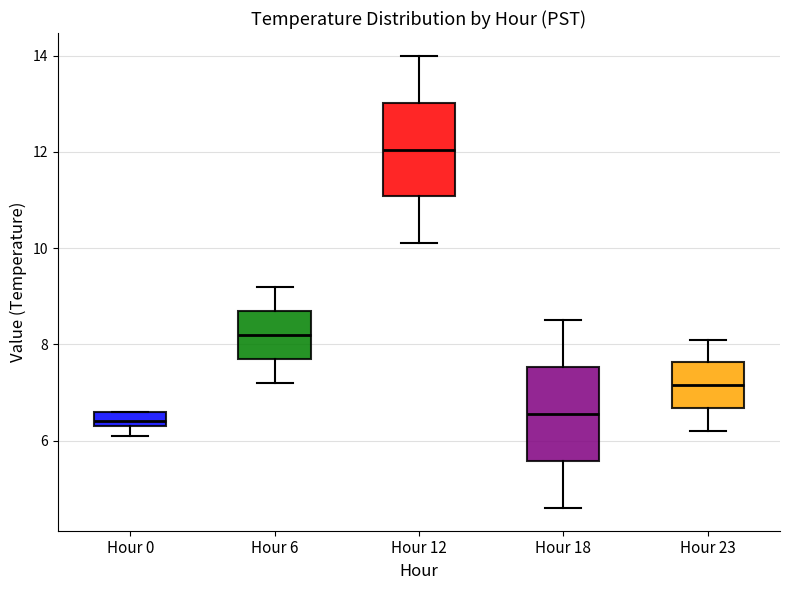

Which box has the highest median line?

Hour 12